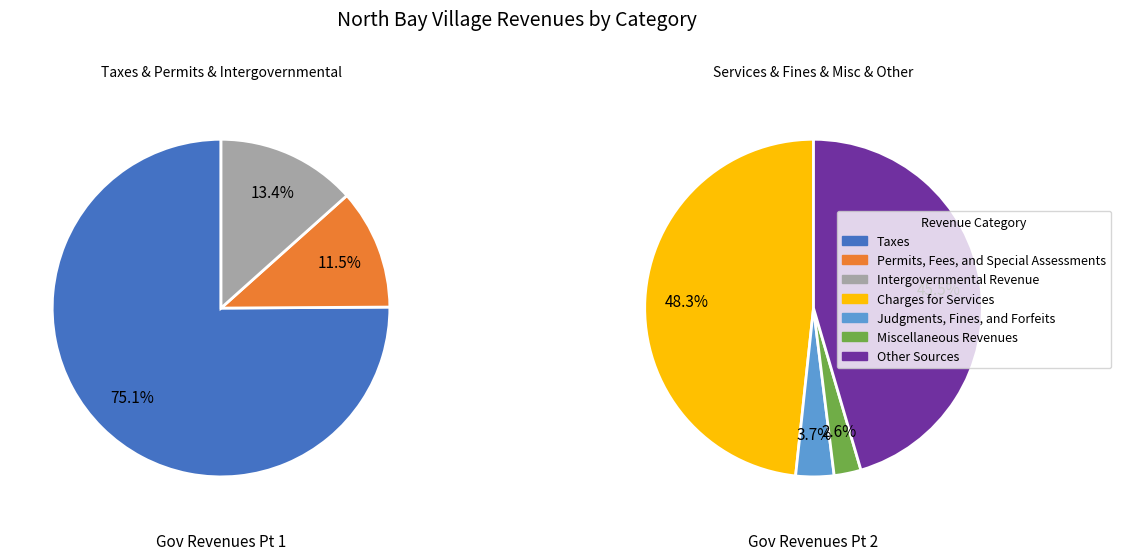

What percentage is the Charges for Services slice, to the nearest percent?

26%